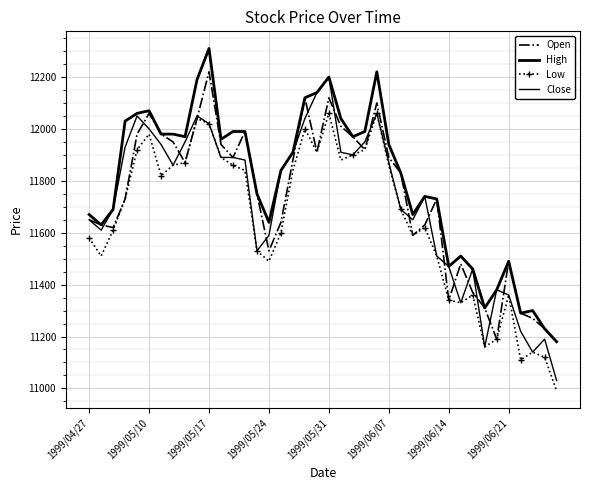

Reading left to right, extract all data points from this chart.

Open: 11650	11630	11620	11730	11980	12060	11980	11950	11870	12040	12220	11940	11890	11990	11750	11530	11640	11880	12120	11910	12120	12010	11970	11920	12100	11890	11830	11590	11630	11730	11340	11480	11370	11310	11190	11490	11290	11270	11230	11180
High: 11670	11630	11690	12030	12060	12070	11980	11980	11970	12190	12310	11960	11990	11990	11750	11640	11840	11910	12120	12140	12200	12040	11970	11990	12220	11940	11830	11670	11740	11730	11470	11510	11460	11310	11380	11490	11290	11300	11230	11180
Low: 11580	11510	11610	11730	11920	11980	11820	11860	11870	12040	12020	11890	11860	11840	11530	11490	11600	11840	12000	11910	12060	11880	11900	11920	12060	11860	11690	11590	11620	11510	11340	11330	11360	11160	11190	11360	11110	11140	11120	10990
Close: 11650	11610	11690	11930	12050	12000	11940	11860	11950	12050	12020	11890	11890	11880	11530	11590	11840	11910	12040	12140	12200	11910	11900	11950	12060	11870	11690	11650	11740	11510	11470	11330	11460	11160	11380	11360	11220	11140	11190	11030